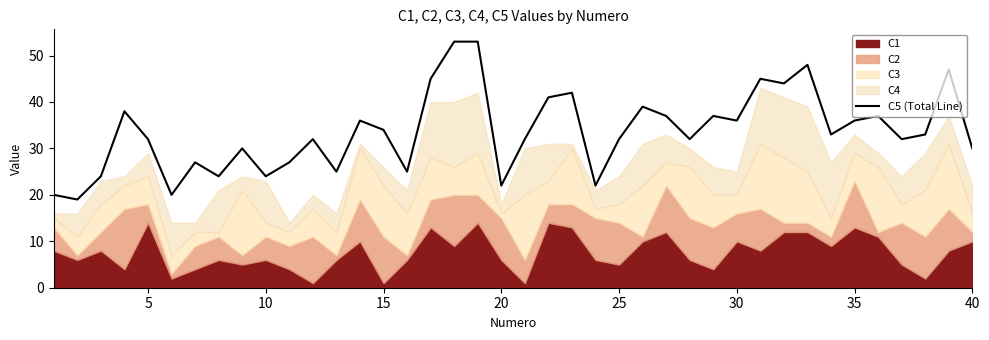

True or false: C5 (Total Line) has a value of 32 at 25.

True